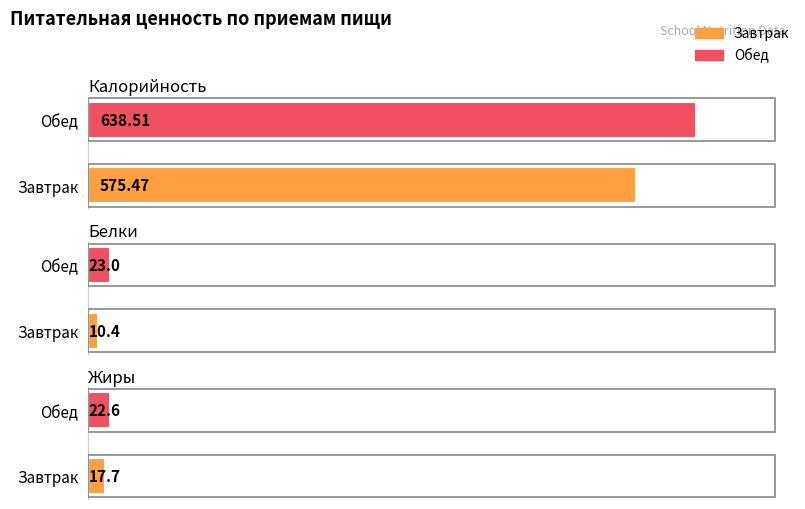

Is the value of Белки at Завтрак greater than the value of Калорийность at Обед?

No